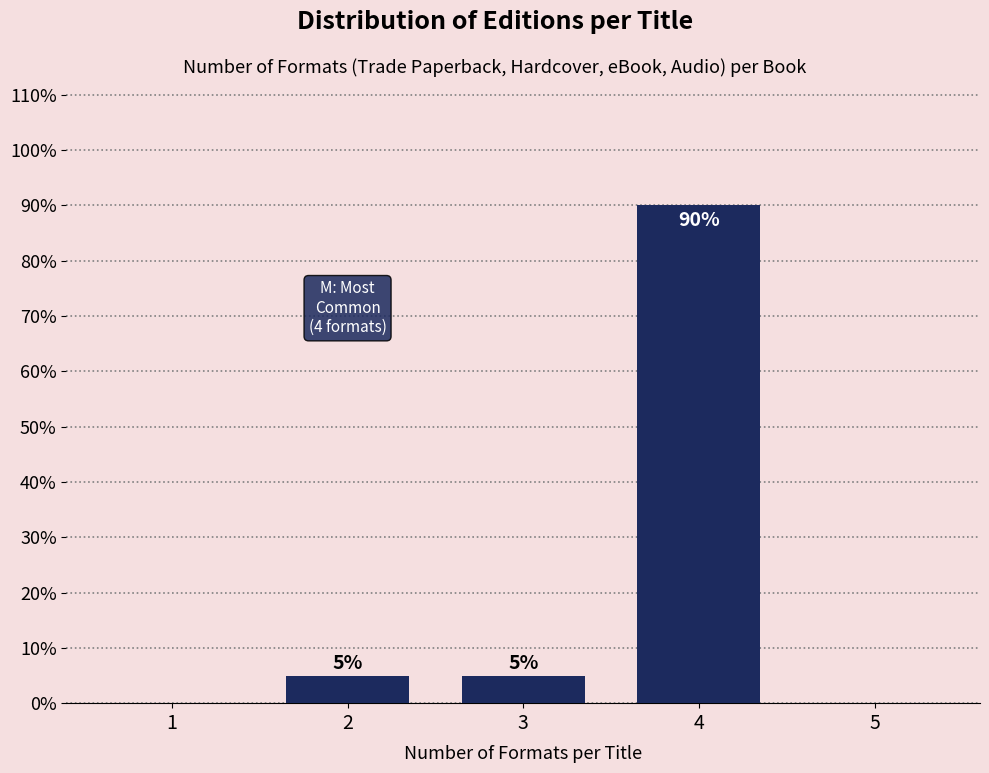

Reading left to right, list all the values displayed in this chart.

1=0	2=5	3=5	4=90	5=0